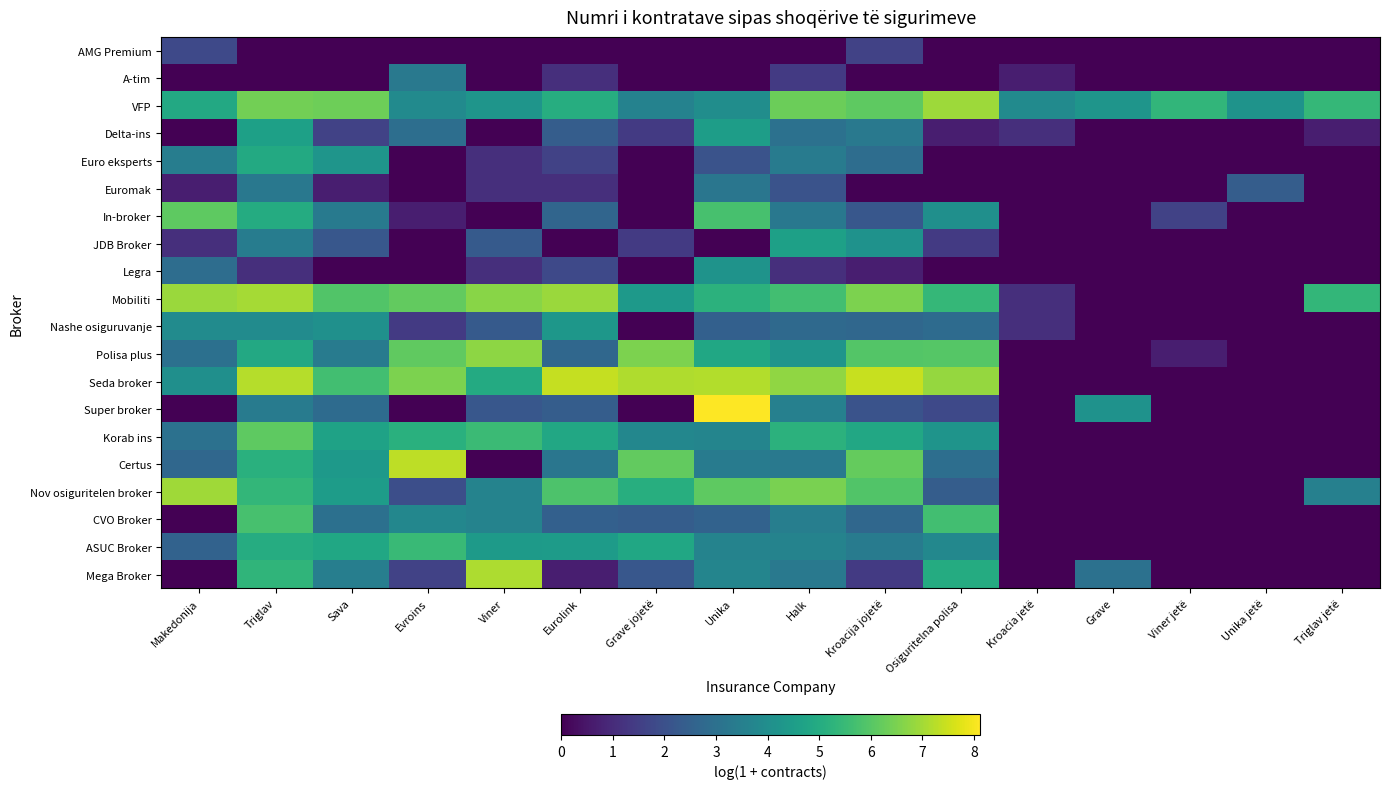

Reading left to right, extract all data points from this chart.

AMG Premium: Makedonija=1.8	Triglav=0.0	Sava=0.0	Evroins=0.0	Viner=0.0	Eurolink=0.0	Grave jojetë=0.0	Unika=0.0	Halk=0.0	Kroacija jojetë=1.6	Osiguritelna polisa=0.0	Kroacia jetë=0.0	Grave=0.0	Viner jetë=0.0	Unika jetë=0.0	Triglav jetë=0.0
A-tim: Makedonija=0.0	Triglav=0.0	Sava=0.0	Evroins=3.3	Viner=0.0	Eurolink=1.1	Grave jojetë=0.0	Unika=0.0	Halk=1.4	Kroacija jojetë=0.0	Osiguritelna polisa=0.0	Kroacia jetë=0.7	Grave=0.0	Viner jetë=0.0	Unika jetë=0.0	Triglav jetë=0.0
VFP: Makedonija=4.9	Triglav=6.4	Sava=6.3	Evroins=3.9	Viner=4.2	Eurolink=5.1	Grave jojetë=3.6	Unika=4.0	Halk=6.3	Kroacija jojetë=6.1	Osiguritelna polisa=6.9	Kroacia jetë=3.9	Grave=4.2	Viner jetë=5.4	Unika jetë=4.2	Triglav jetë=5.4
Delta-ins: Makedonija=0.0	Triglav=4.6	Sava=1.6	Evroins=2.9	Viner=0.0	Eurolink=2.4	Grave jojetë=1.4	Unika=4.5	Halk=3.0	Kroacija jojetë=3.3	Osiguritelna polisa=0.7	Kroacia jetë=1.1	Grave=0.0	Viner jetë=0.0	Unika jetë=0.0	Triglav jetë=0.7
Euro eksperts: Makedonija=3.4	Triglav=4.9	Sava=4.2	Evroins=0.0	Viner=1.1	Eurolink=1.6	Grave jojetë=0.0	Unika=2.1	Halk=3.4	Kroacija jojetë=2.9	Osiguritelna polisa=0.0	Kroacia jetë=0.0	Grave=0.0	Viner jetë=0.0	Unika jetë=0.0	Triglav jetë=0.0
Euromak: Makedonija=0.7	Triglav=3.3	Sava=0.7	Evroins=0.0	Viner=1.1	Eurolink=1.1	Grave jojetë=0.0	Unika=3.2	Halk=2.1	Kroacija jojetë=0.0	Osiguritelna polisa=0.0	Kroacia jetë=0.0	Grave=0.0	Viner jetë=0.0	Unika jetë=2.4	Triglav jetë=0.0
In-broker: Makedonija=6.1	Triglav=5.0	Sava=3.3	Evroins=0.7	Viner=0.0	Eurolink=2.6	Grave jojetë=0.0	Unika=5.8	Halk=3.3	Kroacija jojetë=2.2	Osiguritelna polisa=4.0	Kroacia jetë=0.0	Grave=0.0	Viner jetë=1.6	Unika jetë=0.0	Triglav jetë=0.0
JDB Broker: Makedonija=1.1	Triglav=3.4	Sava=2.2	Evroins=0.0	Viner=2.3	Eurolink=0.0	Grave jojetë=1.4	Unika=0.0	Halk=4.6	Kroacija jojetë=4.1	Osiguritelna polisa=1.4	Kroacia jetë=0.0	Grave=0.0	Viner jetë=0.0	Unika jetë=0.0	Triglav jetë=0.0
Legra: Makedonija=2.9	Triglav=1.1	Sava=0.0	Evroins=0.0	Viner=1.1	Eurolink=1.8	Grave jojetë=0.0	Unika=4.2	Halk=1.1	Kroacija jojetë=0.7	Osiguritelna polisa=0.0	Kroacia jetë=0.0	Grave=0.0	Viner jetë=0.0	Unika jetë=0.0	Triglav jetë=0.0
Mobiliti: Makedonija=6.9	Triglav=7.0	Sava=5.9	Evroins=6.2	Viner=6.7	Eurolink=6.9	Grave jojetë=4.4	Unika=5.2	Halk=5.7	Kroacija jojetë=6.5	Osiguritelna polisa=5.4	Kroacia jetë=1.1	Grave=0.0	Viner jetë=0.0	Unika jetë=0.0	Triglav jetë=5.4
Nashe osiguruvanje: Makedonija=3.9	Triglav=3.9	Sava=4.1	Evroins=1.4	Viner=2.3	Eurolink=4.3	Grave jojetë=0.0	Unika=2.5	Halk=2.8	Kroacija jojetë=2.7	Osiguritelna polisa=2.8	Kroacia jetë=1.1	Grave=0.0	Viner jetë=0.0	Unika jetë=0.0	Triglav jetë=0.0
Polisa plus: Makedonija=3.0	Triglav=4.9	Sava=3.4	Evroins=6.2	Viner=6.7	Eurolink=2.7	Grave jojetë=6.5	Unika=4.8	Halk=4.2	Kroacija jojetë=6.0	Osiguritelna polisa=6.0	Kroacia jetë=0.0	Grave=0.0	Viner jetë=0.7	Unika jetë=0.0	Triglav jetë=0.0
Seda broker: Makedonija=4.0	Triglav=7.2	Sava=5.7	Evroins=6.5	Viner=5.0	Eurolink=7.4	Grave jojetë=7.2	Unika=7.2	Halk=6.8	Kroacija jojetë=7.4	Osiguritelna polisa=6.8	Kroacia jetë=0.0	Grave=0.0	Viner jetë=0.0	Unika jetë=0.0	Triglav jetë=0.0
Super broker: Makedonija=0.0	Triglav=3.4	Sava=2.8	Evroins=0.0	Viner=2.2	Eurolink=2.4	Grave jojetë=0.0	Unika=8.1	Halk=3.5	Kroacija jojetë=2.1	Osiguritelna polisa=1.8	Kroacia jetë=0.0	Grave=4.1	Viner jetë=0.0	Unika jetë=0.0	Triglav jetë=0.0
Korab ins: Makedonija=3.0	Triglav=6.1	Sava=4.7	Evroins=5.2	Viner=5.5	Eurolink=4.9	Grave jojetë=3.8	Unika=3.7	Halk=5.2	Kroacija jojetë=4.9	Osiguritelna polisa=4.2	Kroacia jetë=0.0	Grave=0.0	Viner jetë=0.0	Unika jetë=0.0	Triglav jetë=0.0
Certus: Makedonija=2.7	Triglav=5.1	Sava=4.4	Evroins=7.3	Viner=0.0	Eurolink=3.2	Grave jojetë=6.2	Unika=3.4	Halk=3.3	Kroacija jojetë=6.2	Osiguritelna polisa=2.9	Kroacia jetë=0.0	Grave=0.0	Viner jetë=0.0	Unika jetë=0.0	Triglav jetë=0.0
Nov osiguritelen broker: Makedonija=7.0	Triglav=5.4	Sava=4.5	Evroins=1.9	Viner=3.6	Eurolink=5.8	Grave jojetë=5.1	Unika=6.1	Halk=6.5	Kroacija jojetë=5.9	Osiguritelna polisa=2.4	Kroacia jetë=0.0	Grave=0.0	Viner jetë=0.0	Unika jetë=0.0	Triglav jetë=3.5
CVO Broker: Makedonija=0.0	Triglav=5.7	Sava=3.0	Evroins=3.8	Viner=3.6	Eurolink=2.5	Grave jojetë=2.4	Unika=2.6	Halk=3.5	Kroacija jojetë=2.7	Osiguritelna polisa=5.7	Kroacia jetë=0.0	Grave=0.0	Viner jetë=0.0	Unika jetë=0.0	Triglav jetë=0.0
ASUC Broker: Makedonija=2.6	Triglav=5.0	Sava=4.9	Evroins=5.5	Viner=4.4	Eurolink=4.5	Grave jojetë=4.9	Unika=3.6	Halk=3.6	Kroacija jojetë=3.4	Osiguritelna polisa=3.8	Kroacia jetë=0.0	Grave=0.0	Viner jetë=0.0	Unika jetë=0.0	Triglav jetë=0.0
Mega Broker: Makedonija=0.0	Triglav=5.3	Sava=3.5	Evroins=1.6	Viner=7.1	Eurolink=0.7	Grave jojetë=2.2	Unika=3.7	Halk=3.3	Kroacija jojetë=1.4	Osiguritelna polisa=5.0	Kroacia jetë=0.0	Grave=3.0	Viner jetë=0.0	Unika jetë=0.0	Triglav jetë=0.0